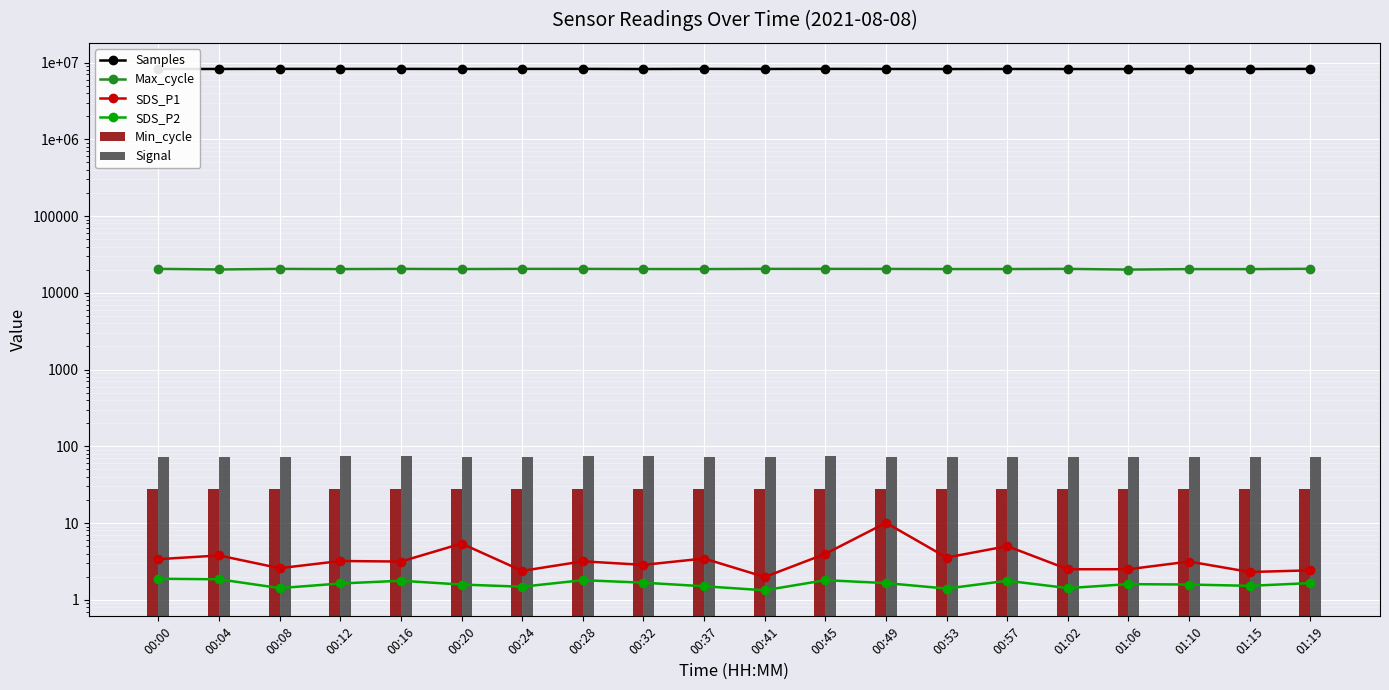

What is the difference between the maximum and minimum values in the SDS_P1 series?

8.1